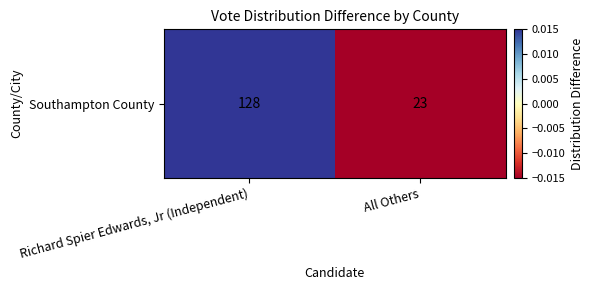

Which category has the highest value across all series?

Richard Spier Edwards, Jr (Independent)